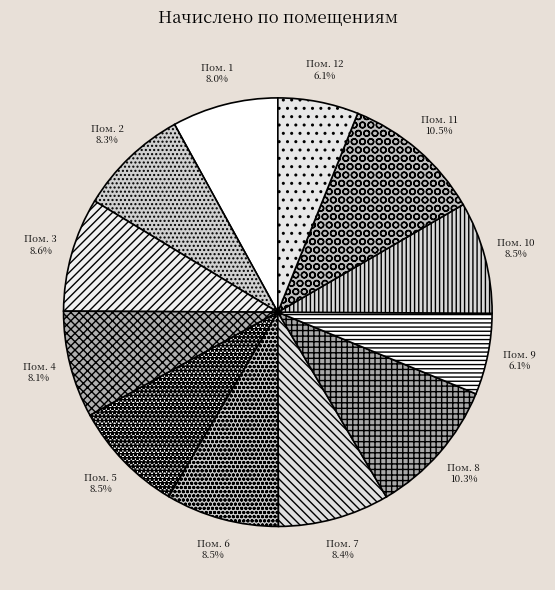

How many segments does this pie chart have?

12